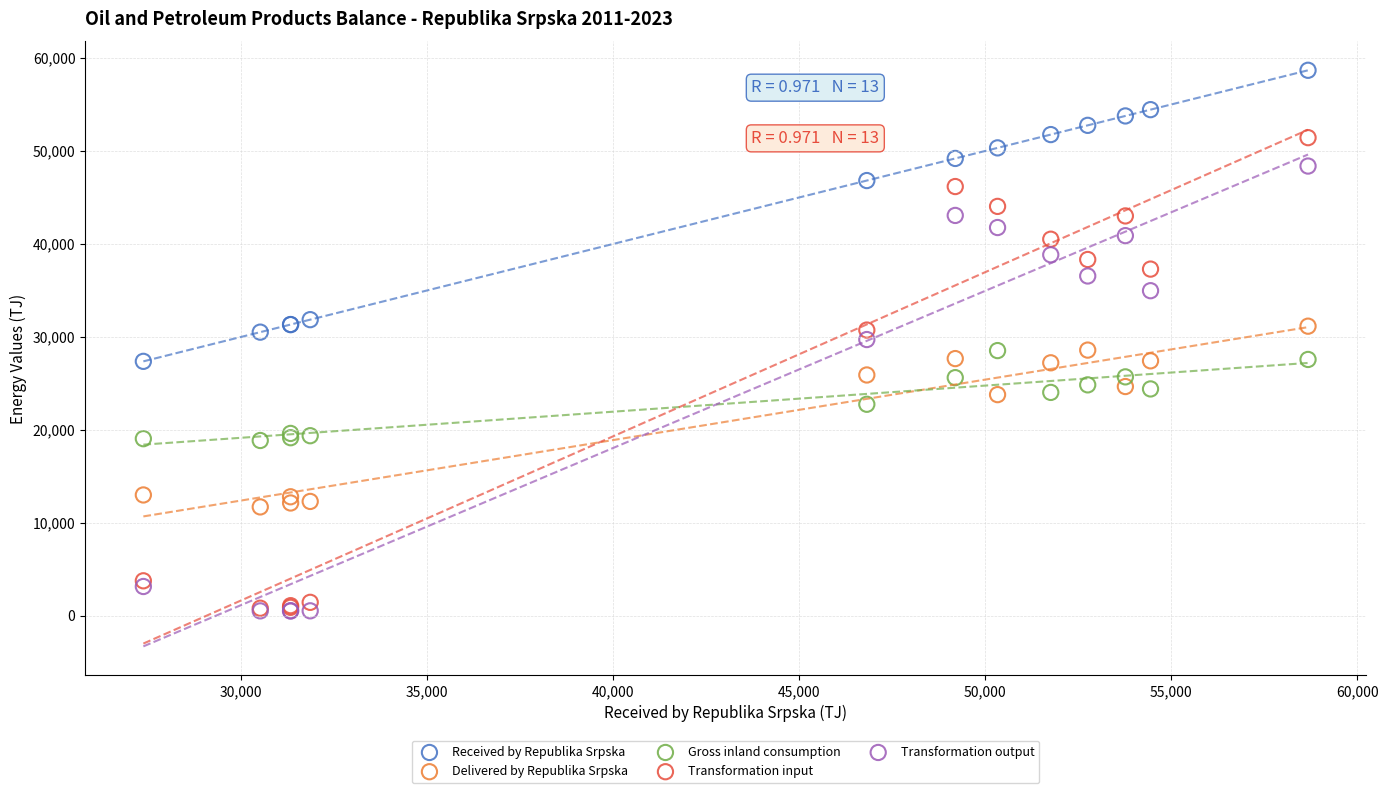

What are all the series names shown in the legend?

Received by Republika Srpska, Delivered by Republika Srpska, Gross inland consumption, Transformation input, Transformation output